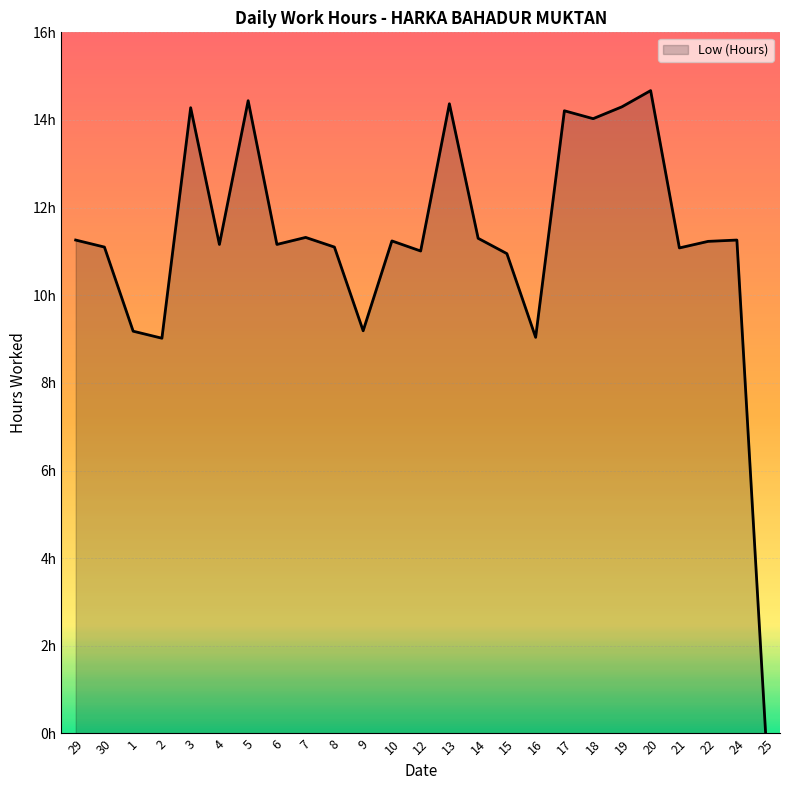

What is the greatest value displayed?

14.7